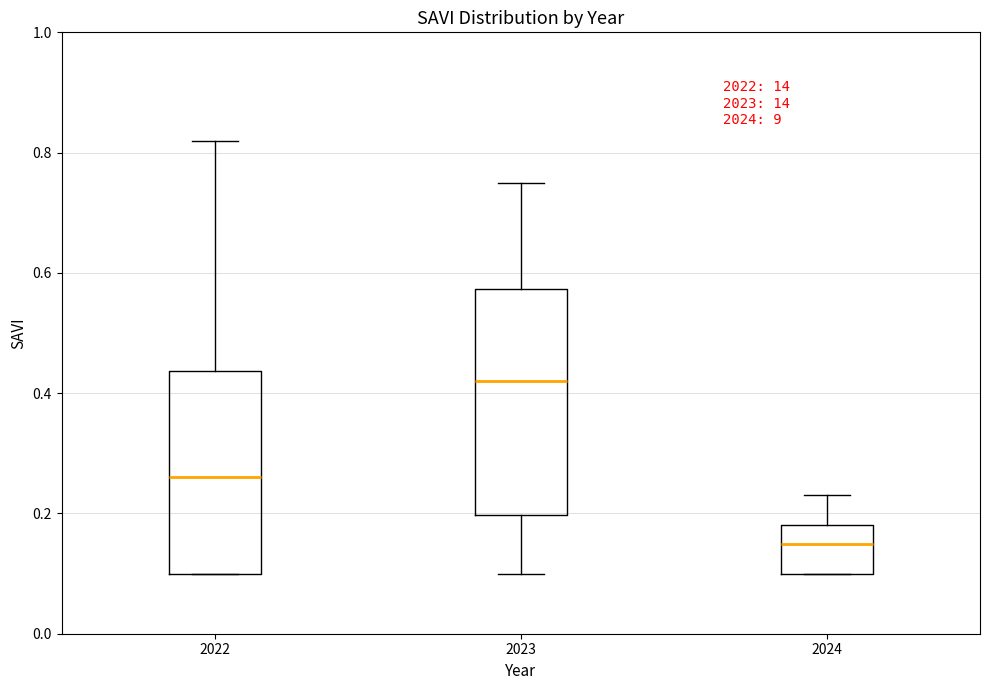

Where is the lower edge of the box at x = 2022 on the y-axis? The values are not printed on the chart, so give them approximately, as read against the axis.

0.10